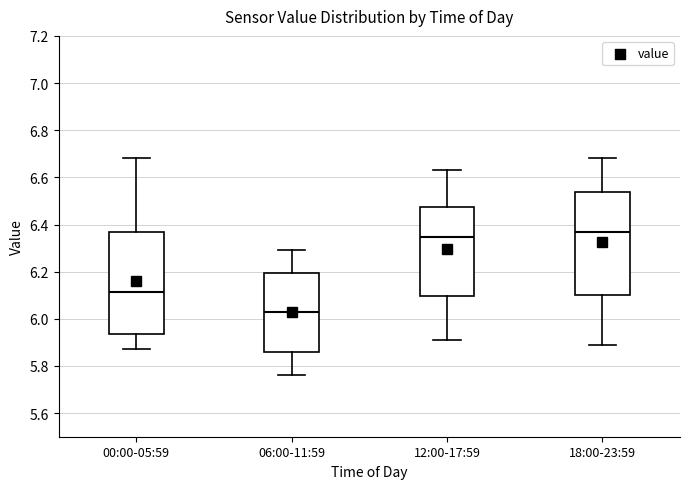

Reading left to right, read every box against the y-axis: the position of its median line, the range the box covers, and the ends of its whiskers. The values are not printed on the chart, so give them approximately, as read against the axis.

00:00-05:59: median 6.12, box 5.94 to 6.38, whiskers 5.88 to 6.68
06:00-11:59: median 6.04, box 5.86 to 6.20, whiskers 5.76 to 6.30
12:00-17:59: median 6.34, box 6.10 to 6.48, whiskers 5.92 to 6.64
18:00-23:59: median 6.38, box 6.10 to 6.54, whiskers 5.90 to 6.68